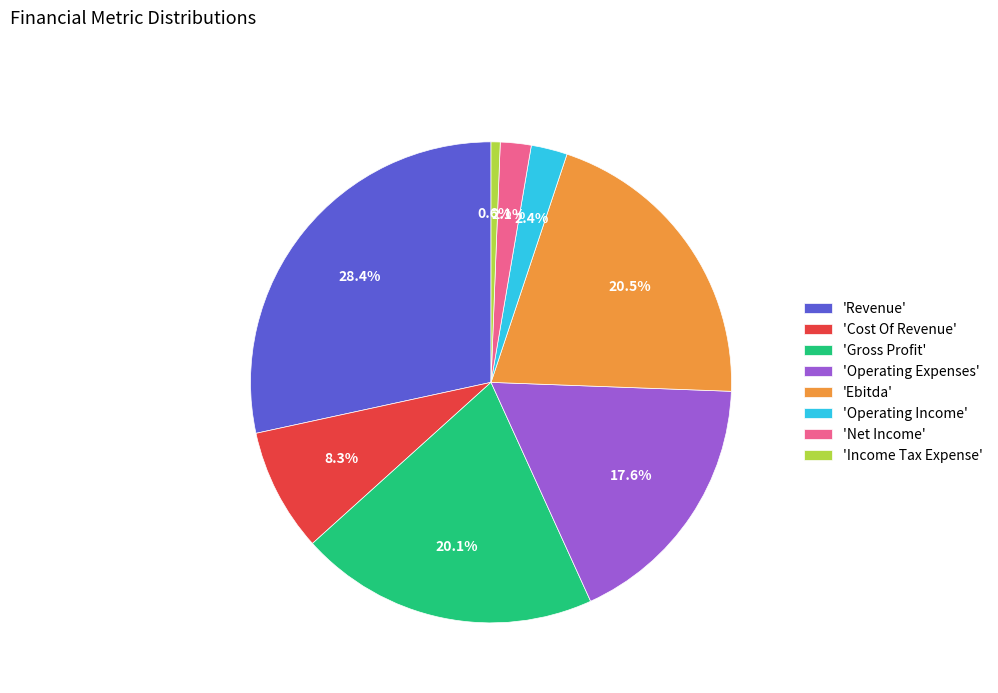

What is the ratio of the value at 'Operating Expenses' to the value at 'Ebitda'?

0.9